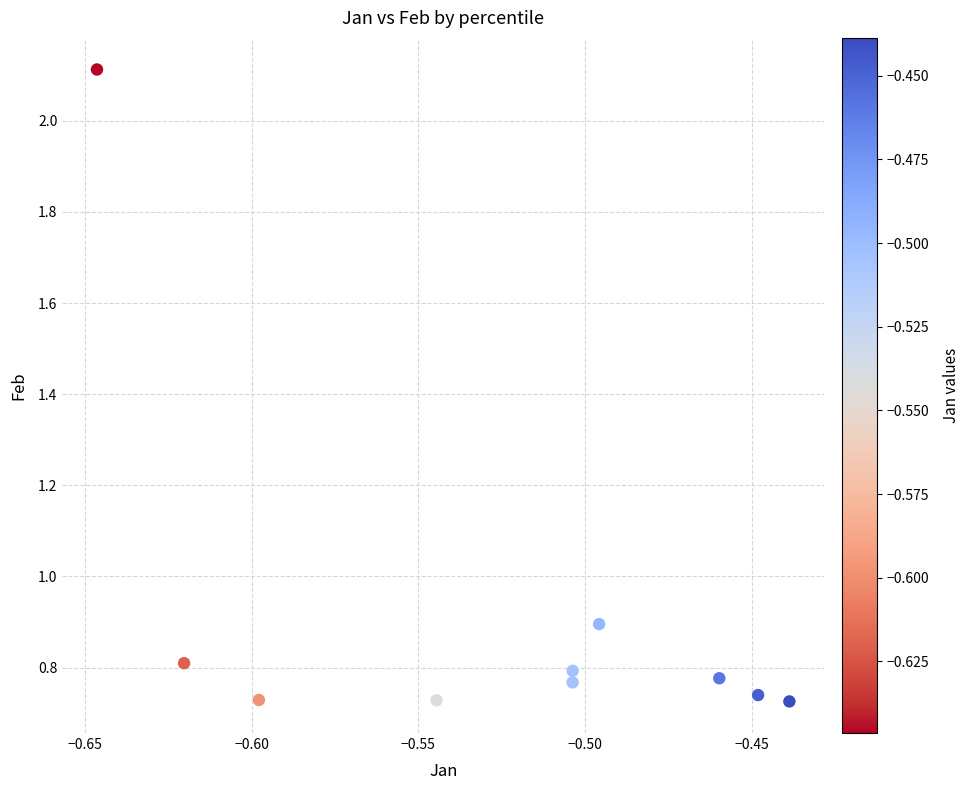

What Y value in the scatter plot is closest to 1?

0.9